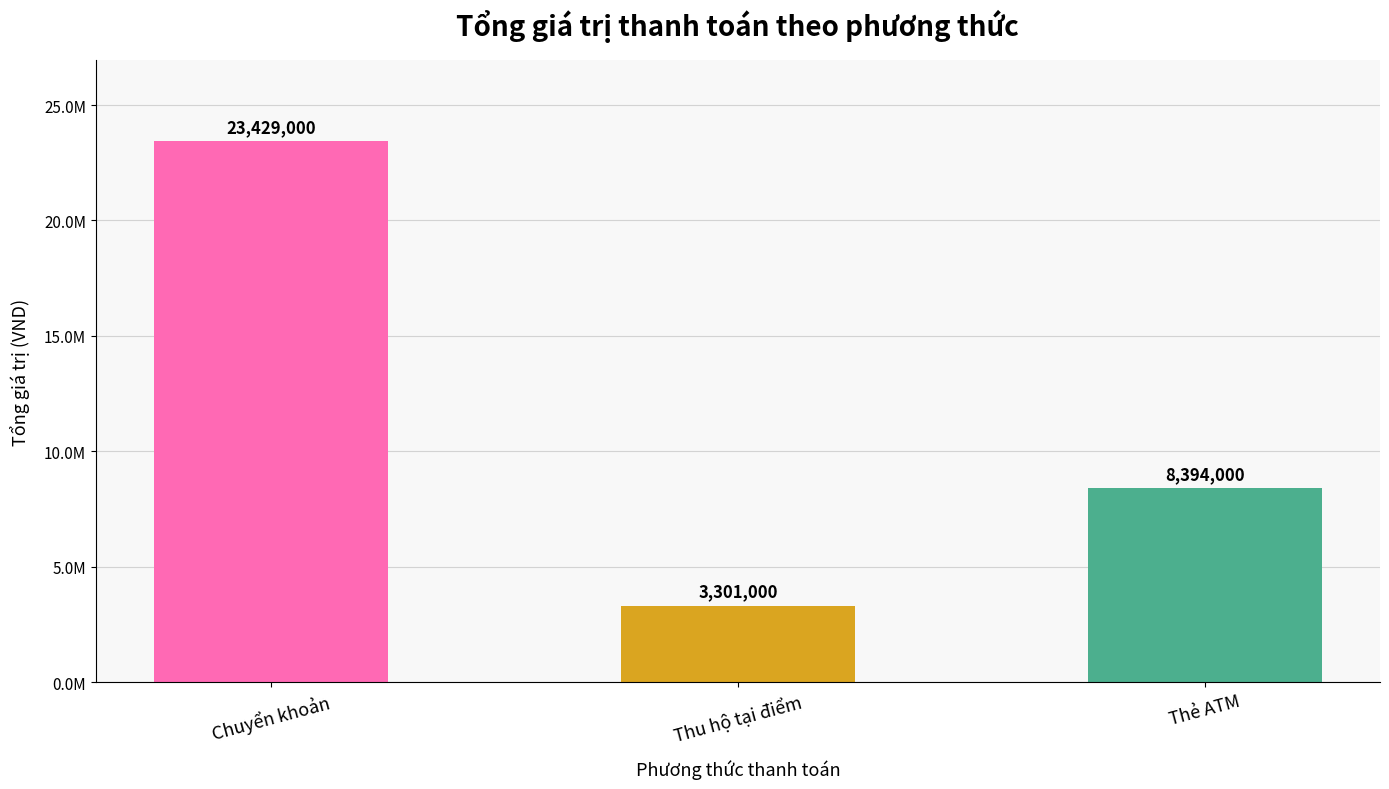

Which category has the lowest value across all series?

Thu hộ tại điểm